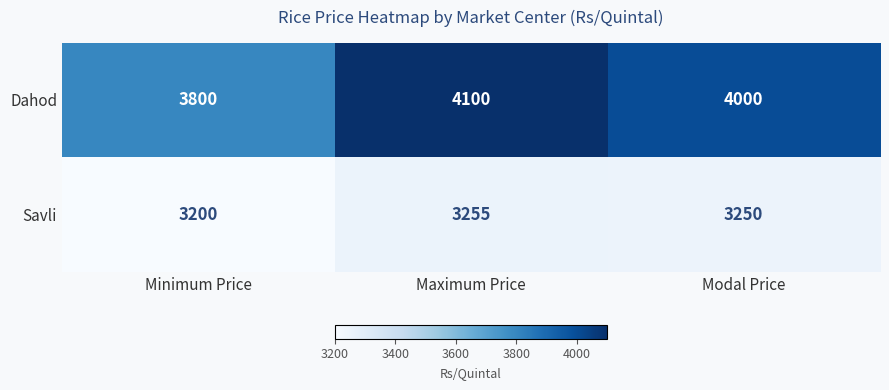

List the series in order of their peak value, highest first.

Dahod, Savli